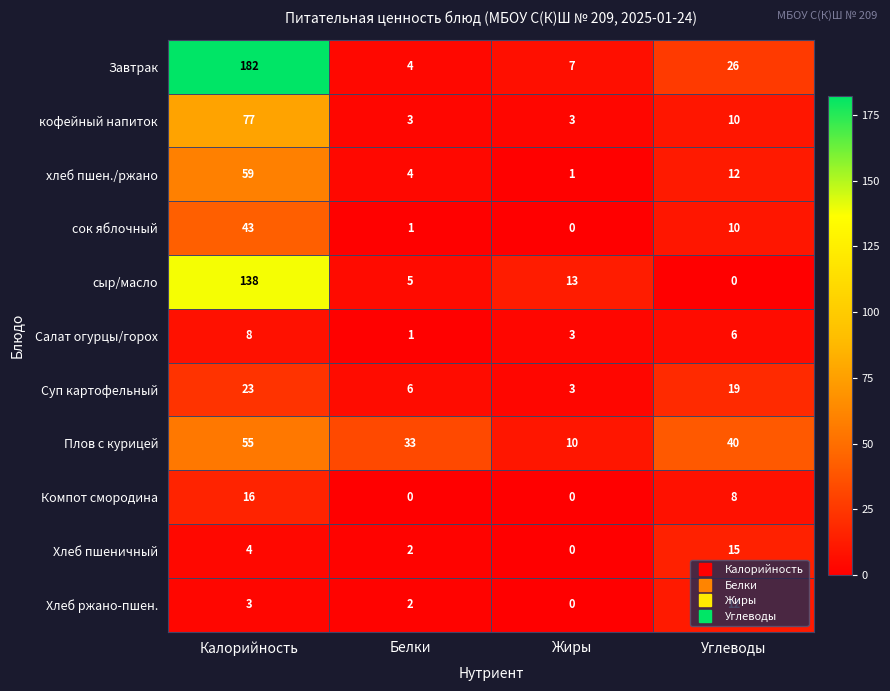

What is the highest value of the Завтрак series?

182